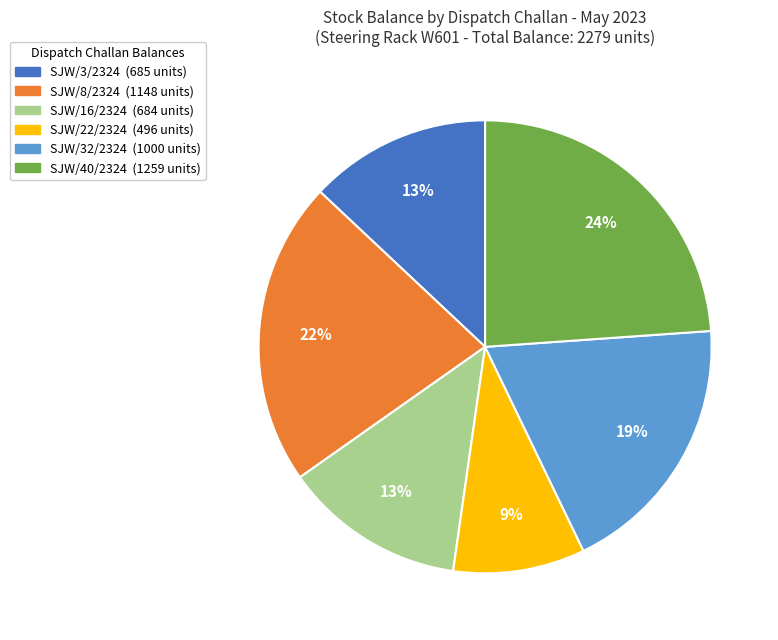

To the nearest percent, what is the average slice percentage?

17%